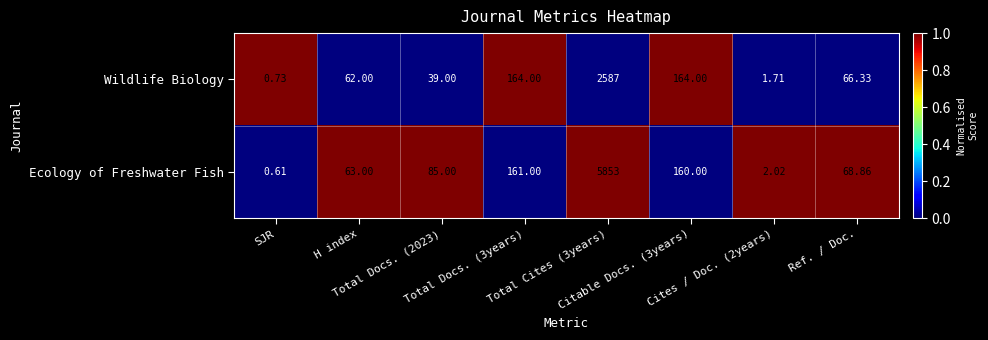

List the series in order of their peak value, lowest first.

Wildlife Biology, Ecology of Freshwater Fish